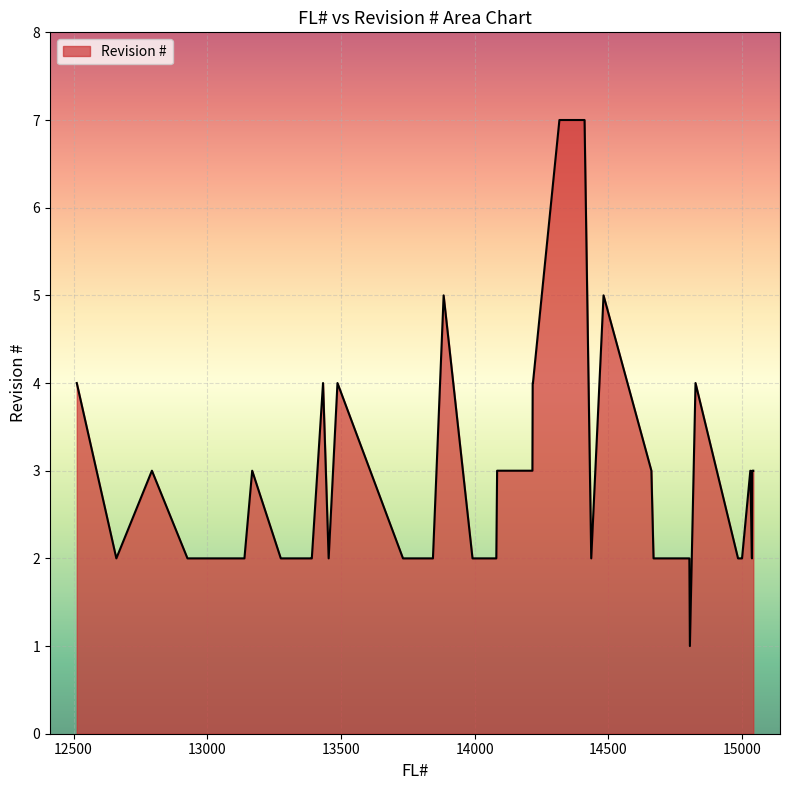

What is the difference between the maximum and minimum values?

6